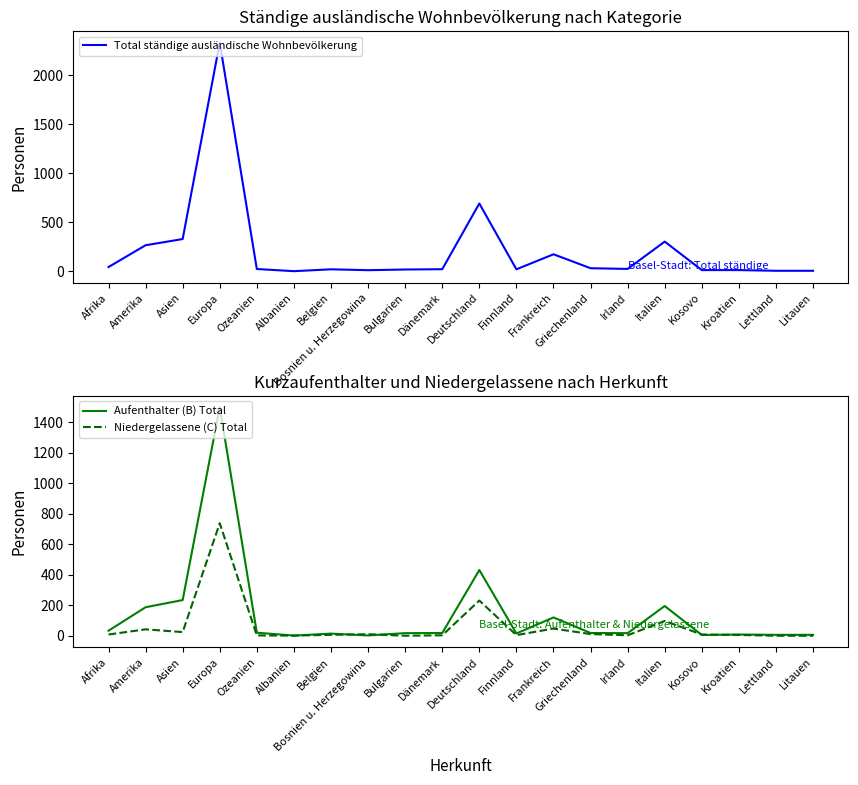

True or false: Aufenthalter (B) Total and Total ständige ausländische Wohnbevölkerung cross at least once.

False